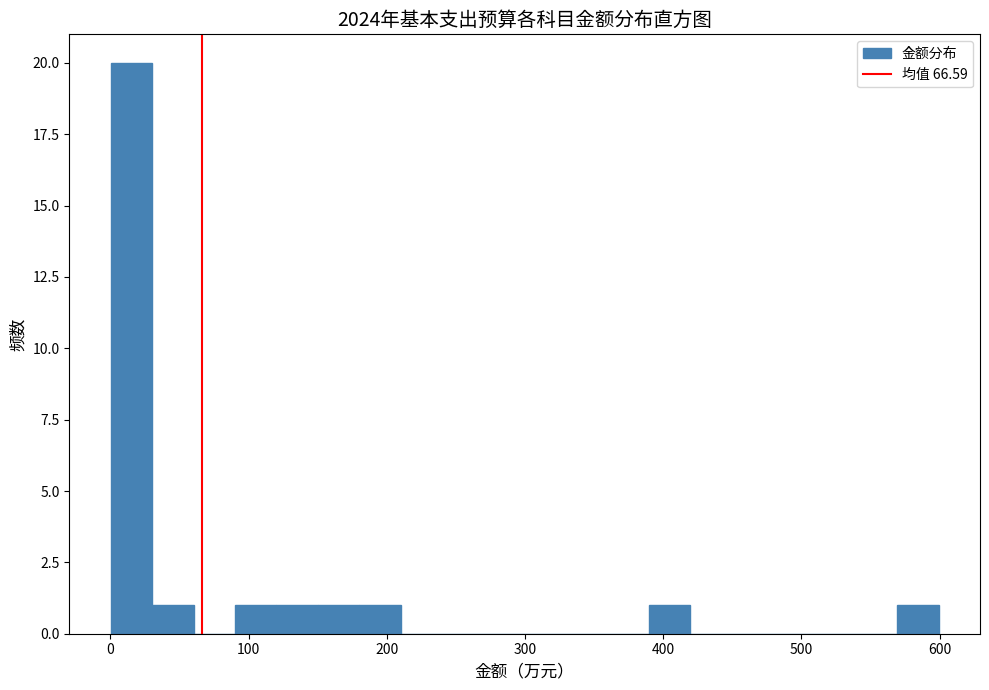

Read against the x-axis, roughly where is the centre of the tallest bar?

20